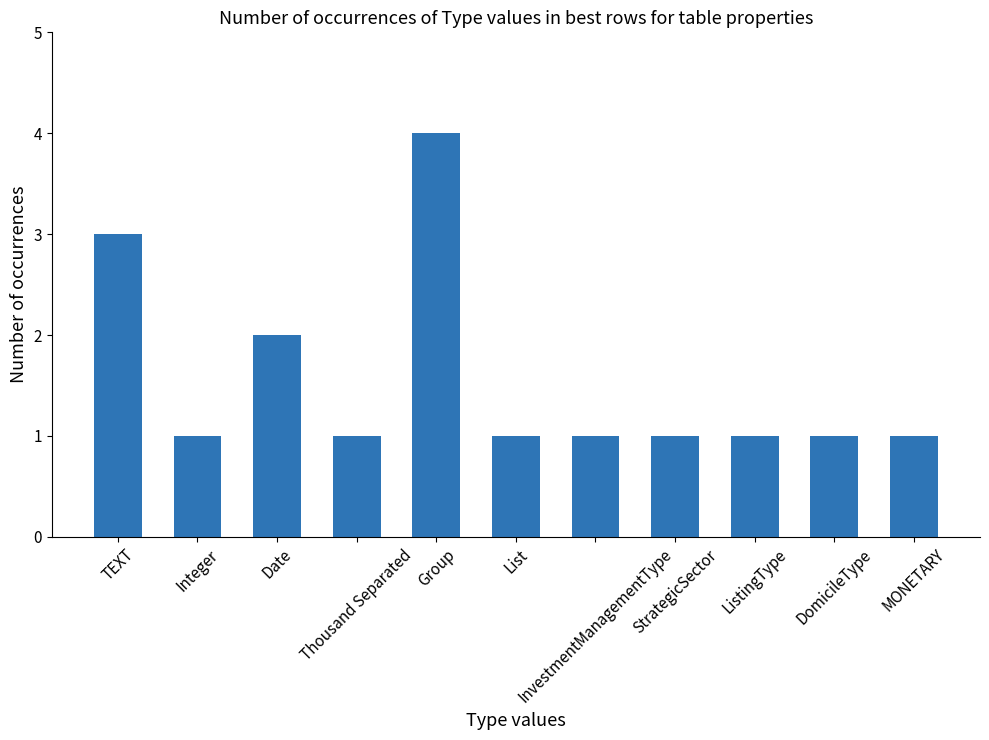

Reading left to right, transcribe all the data shown in this chart.

3	1	2	1	4	1	1	1	1	1	1